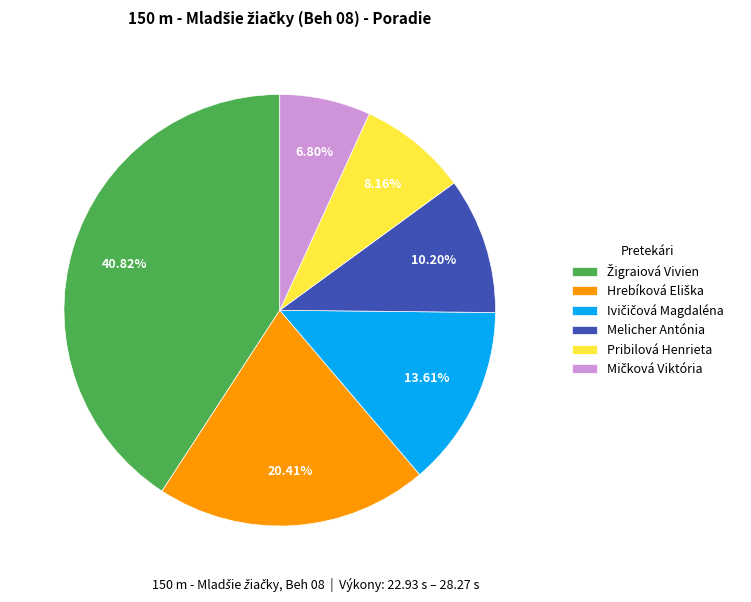

Is there a majority slice in this chart?

No